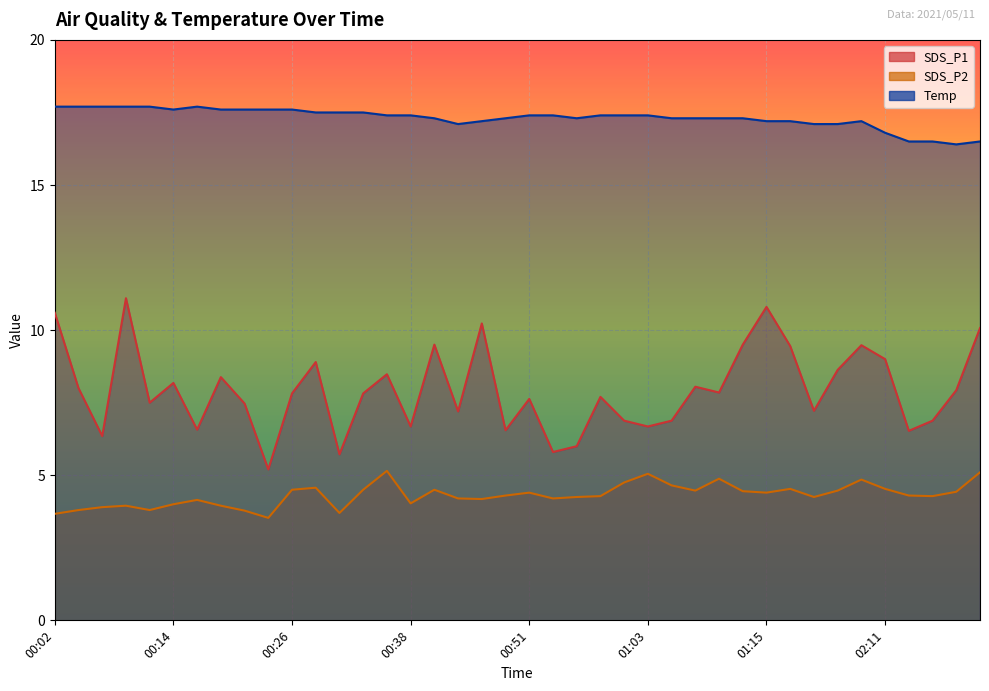

Reading left to right, transcribe all the data shown in this chart.

SDS_P1: 10.6	8.0	6.3	11.1	7.5	8.2	6.6	8.4	7.5	5.2	7.8	8.9	5.7	7.8	8.5	6.7	9.5	7.2	10.2	6.5	7.6	5.8	6.0	7.7	6.9	6.7	6.9	8.1	7.8	9.5	10.8	9.4	7.2	8.6	9.5	9.0	6.5	6.9	7.9	10.1
SDS_P2: 3.7	3.8	3.9	4.0	3.8	4.0	4.2	4.0	3.8	3.5	4.5	4.6	3.7	4.5	5.2	4.0	4.5	4.2	4.2	4.3	4.4	4.2	4.2	4.3	4.8	5.0	4.7	4.5	4.9	4.5	4.4	4.5	4.2	4.5	4.8	4.5	4.3	4.3	4.4	5.1
Temp: 17.7	17.7	17.7	17.7	17.7	17.6	17.7	17.6	17.6	17.6	17.6	17.5	17.5	17.5	17.4	17.4	17.3	17.1	17.2	17.3	17.4	17.4	17.3	17.4	17.4	17.4	17.3	17.3	17.3	17.3	17.2	17.2	17.1	17.1	17.2	16.8	16.5	16.5	16.4	16.5